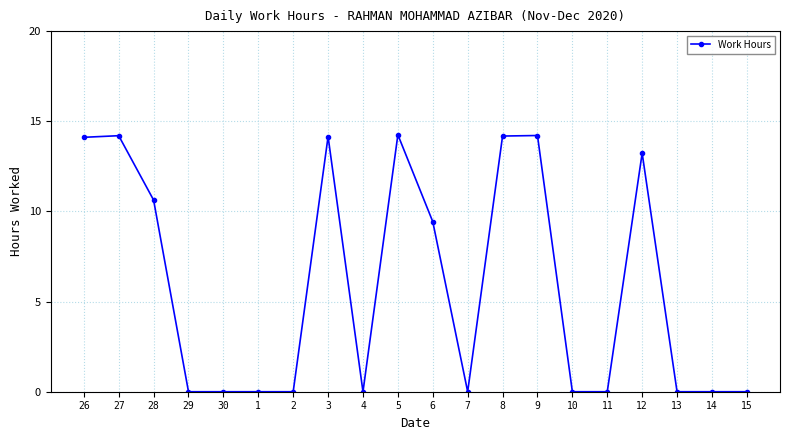

True or false: there are more than 2 points higher than both neighbors.

True